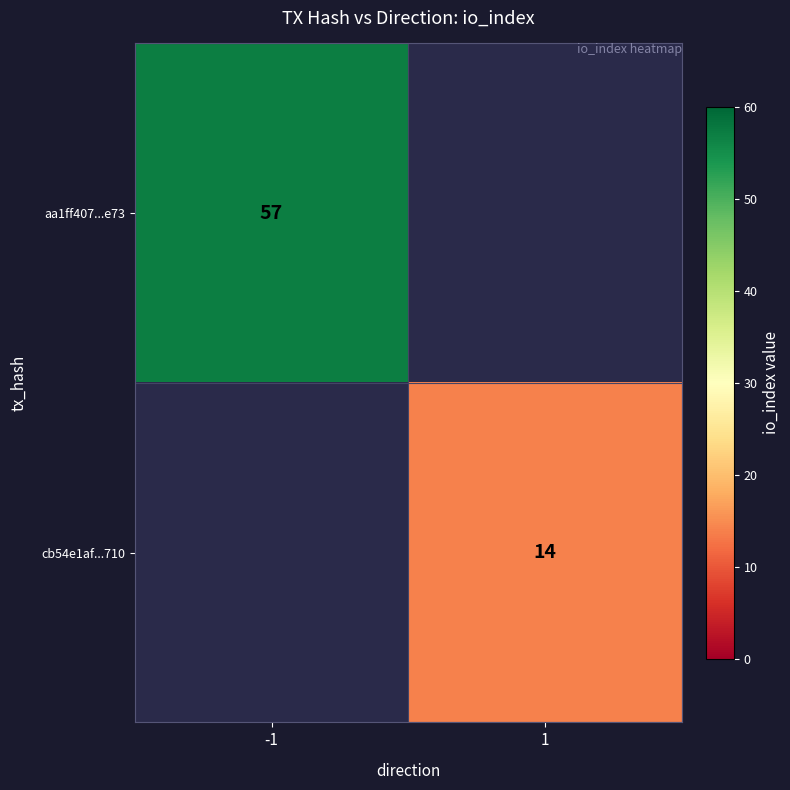

Count the number of categories in the chart.

2